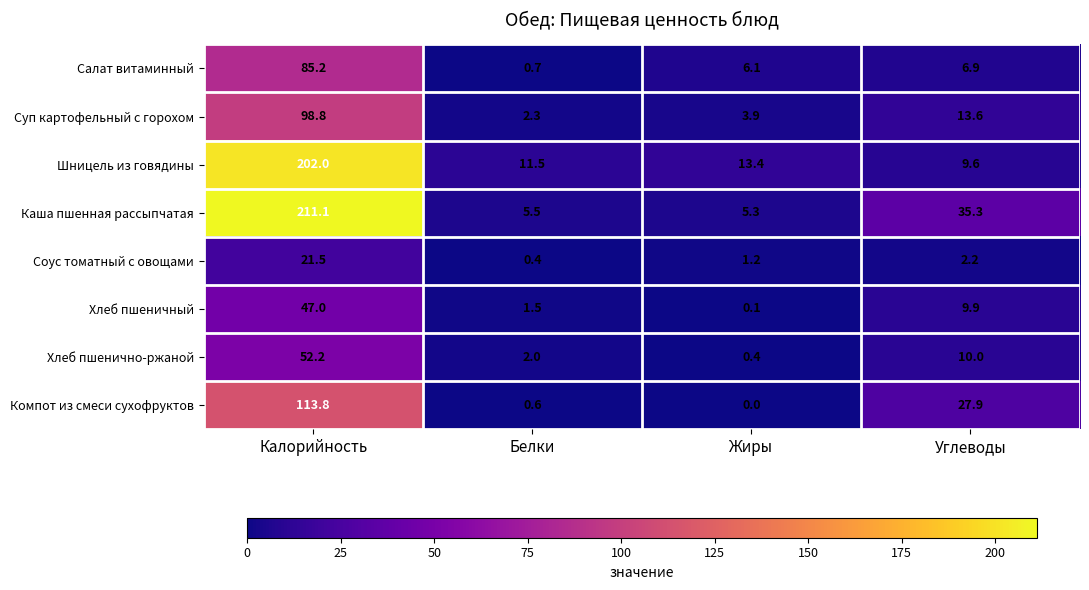

Which category has the highest value across all series?

Калорийность